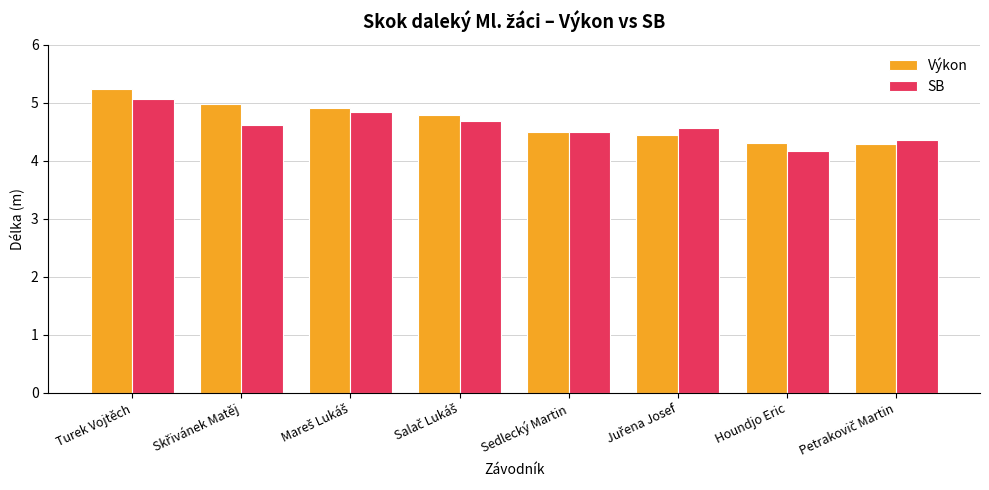

What are all the series names shown in the legend?

Výkon, SB